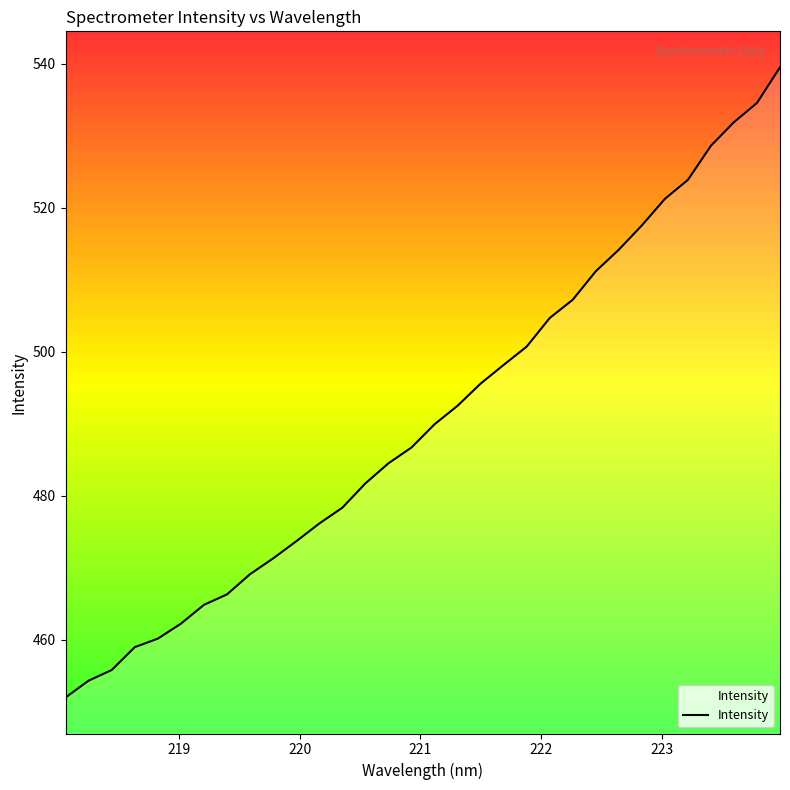

Reading left to right, extract all data points from this chart.

451.9	454.3	455.8	458.9	460.1	462.2	464.8	466.3	469.1	471.3	473.7	476.1	478.3	481.7	484.5	486.7	489.9	492.5	495.6	498.2	500.7	504.7	507.2	511.2	514.2	517.5	521.2	523.9	528.6	531.9	534.6	539.5